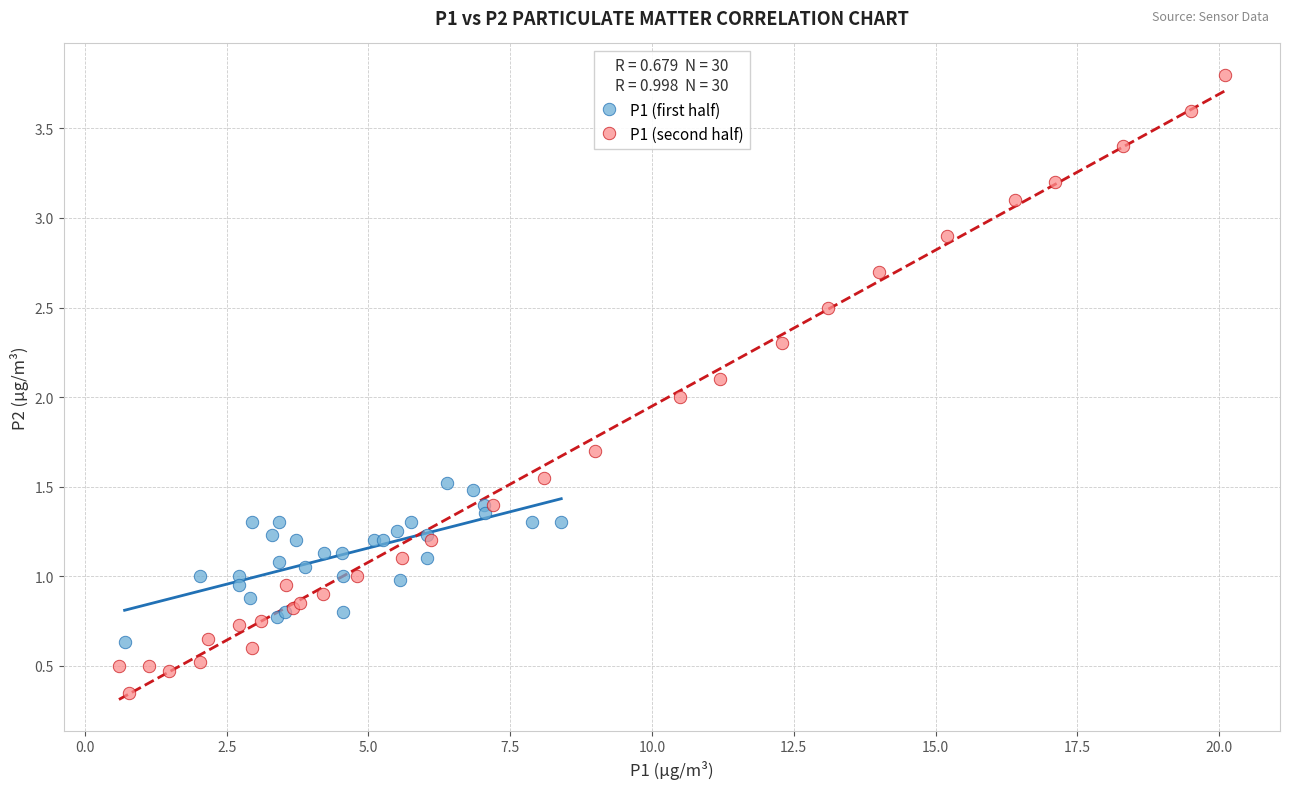

Which series reaches the minimum Y coordinate?

P1 (second half)